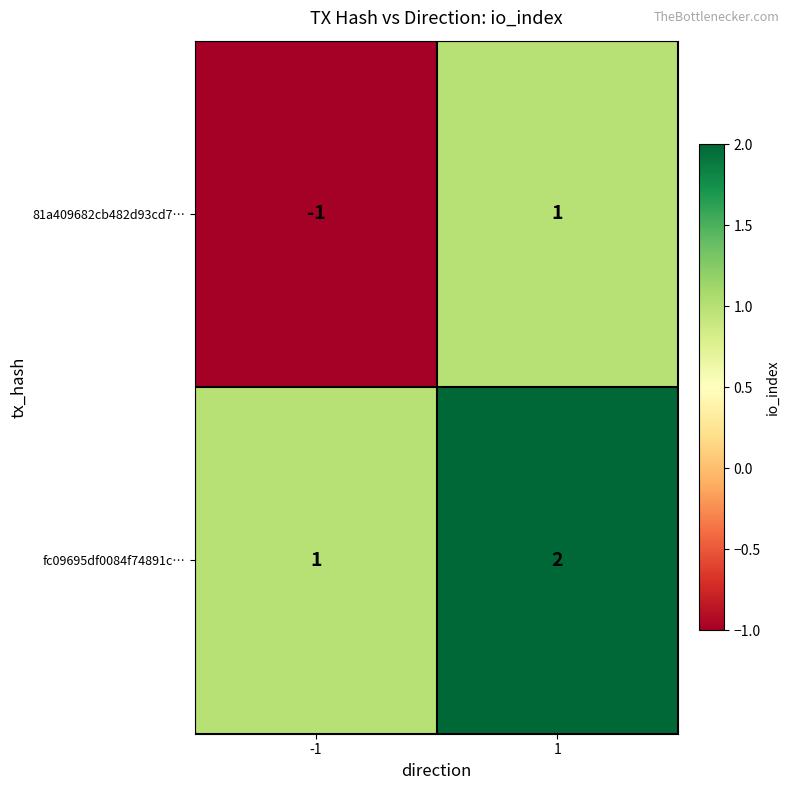

Reading left to right, transcribe all the data shown in this chart.

81a409682cb482d93cd7…: -1=-1	1=1
fc09695df0084f74891c…: -1=1	1=2